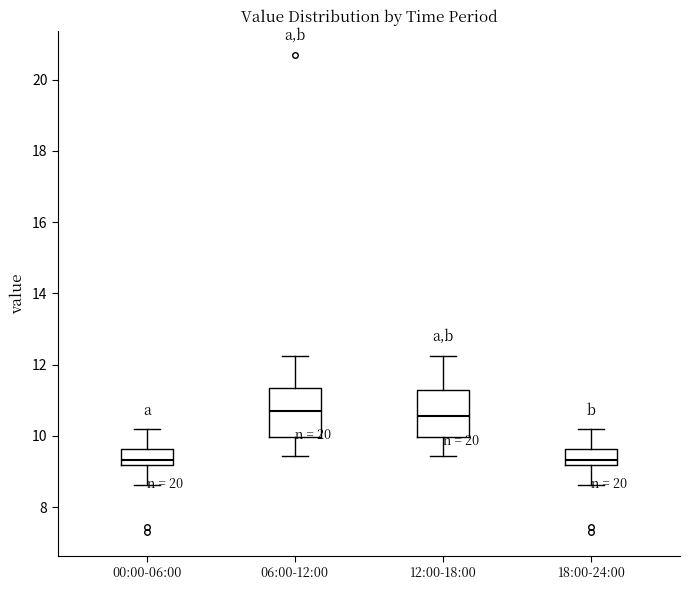

Reading left to right, transcribe this box plot: for each box, give where its median line is, the range the box spans, and where its two whiskers end, as read against the y-axis. The values are not printed on the chart, so give them approximately, as read against the axis.

00:00-06:00: median 9.4, box 9.2 to 9.6, whiskers 8.6 to 10.2
06:00-12:00: median 10.8, box 10.0 to 11.4, whiskers 9.4 to 12.2
12:00-18:00: median 10.6, box 10.0 to 11.2, whiskers 9.4 to 12.2
18:00-24:00: median 9.4, box 9.2 to 9.6, whiskers 8.6 to 10.2